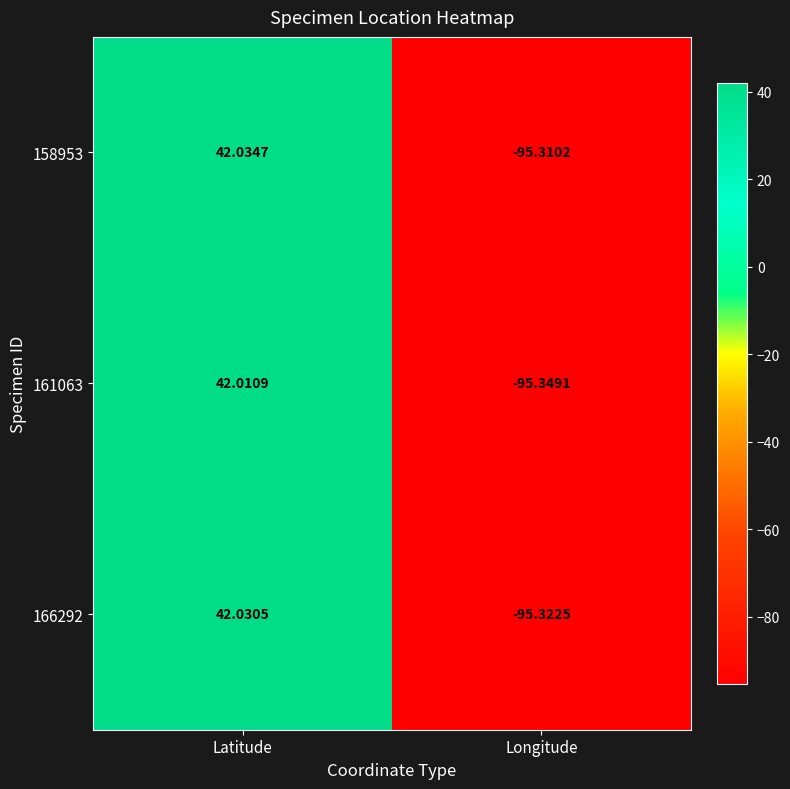

At which category is the sum across all series the highest?

Latitude